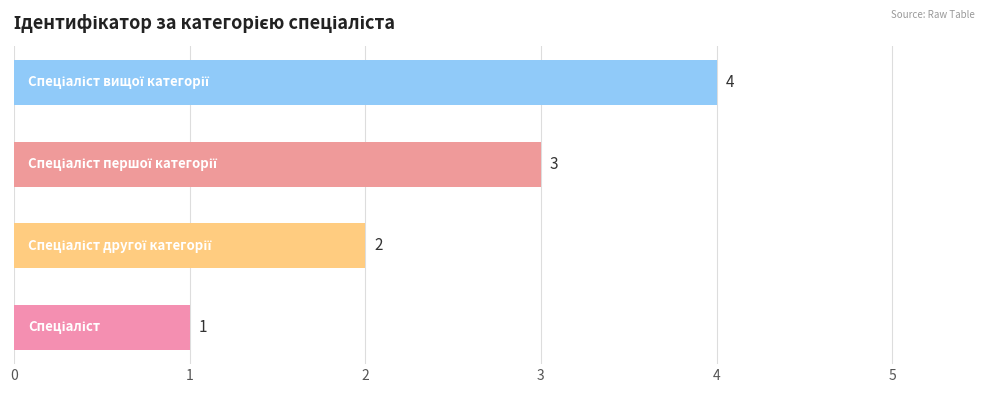

Count the values in the range 2 to 4.

3